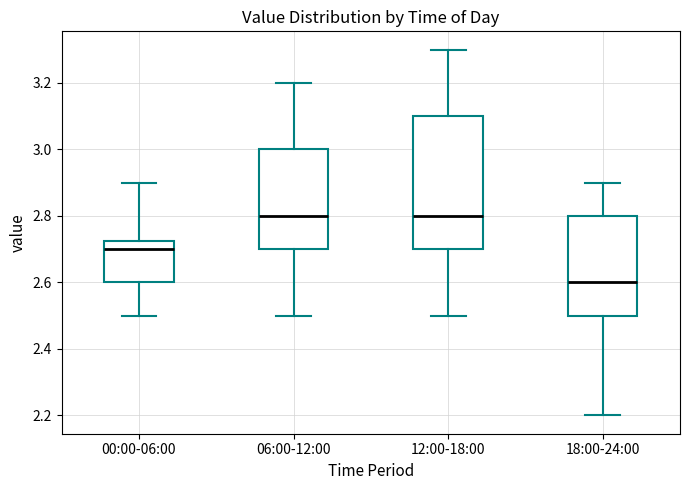

Where does the lower whisker of the box for 12:00-18:00 end on the y-axis? The values are not printed on the chart, so give them approximately, as read against the axis.

2.50